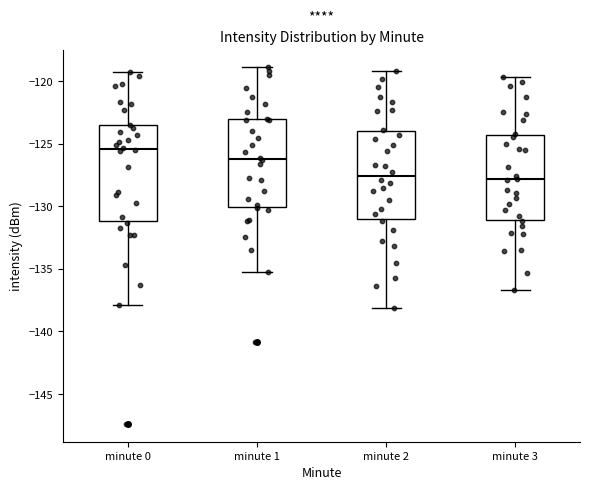

Which box has the highest median line?

minute 0